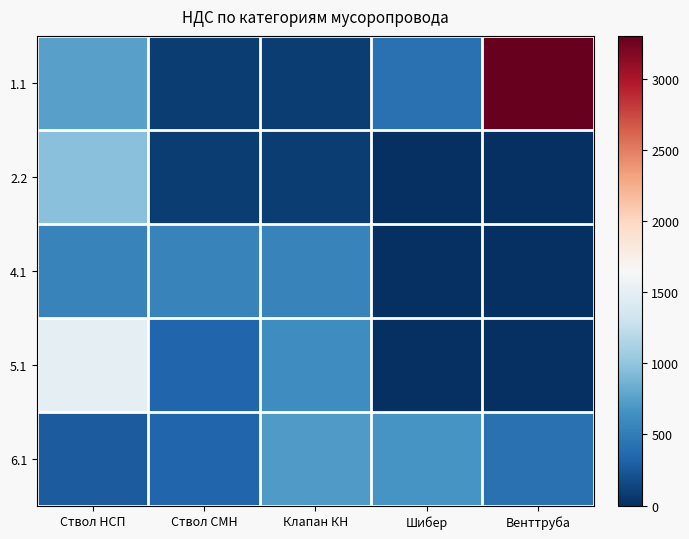

Between Венттруба and Ствол СМН, which is larger?

Венттруба